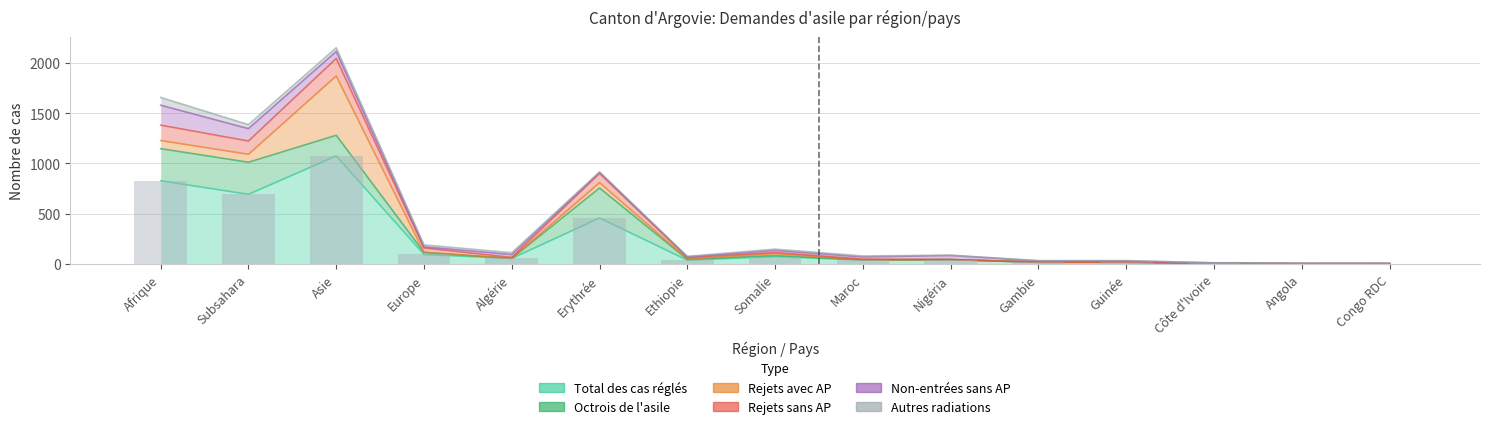

At which label is Autres radiations closest to 38?

Asie